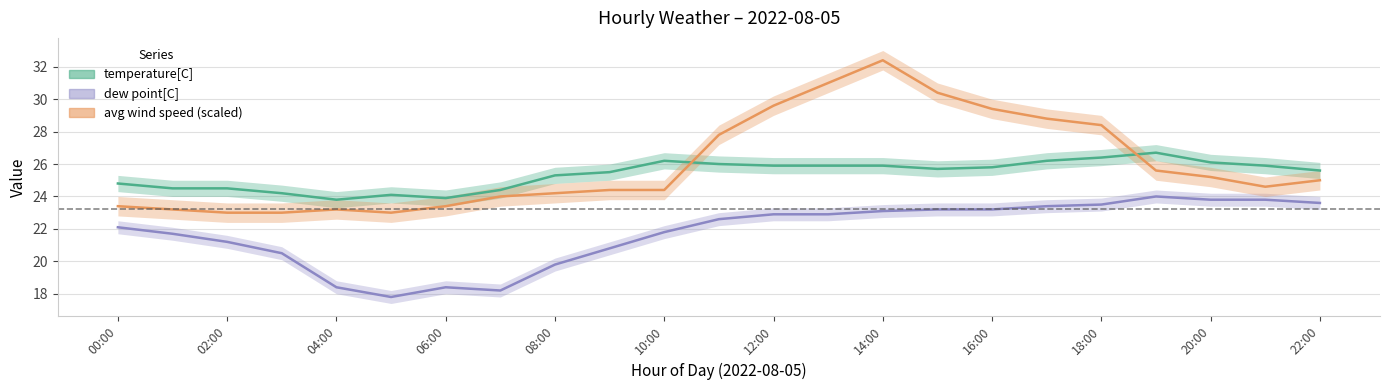

How many lines are shown in the chart?

3